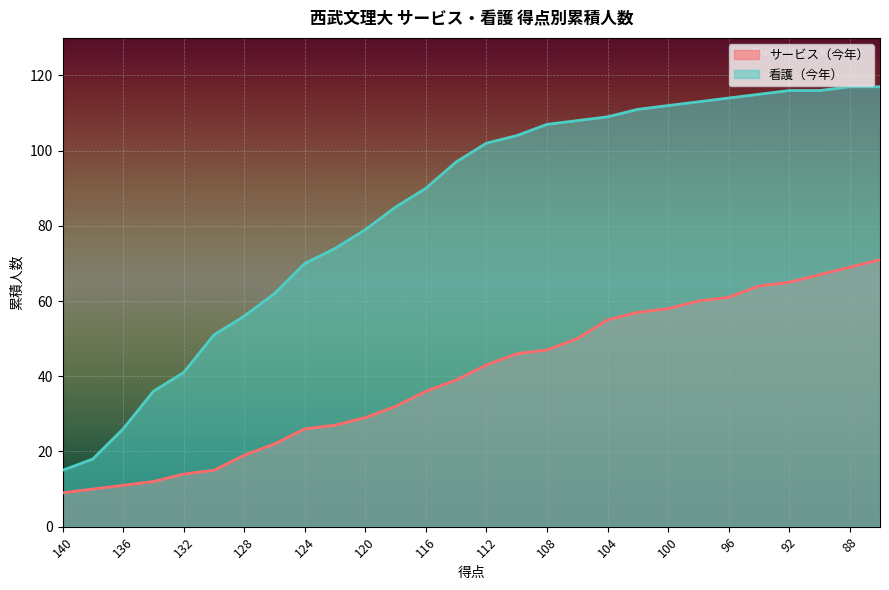

True or false: サービス（今年） and 看護（今年） cross at least once.

False